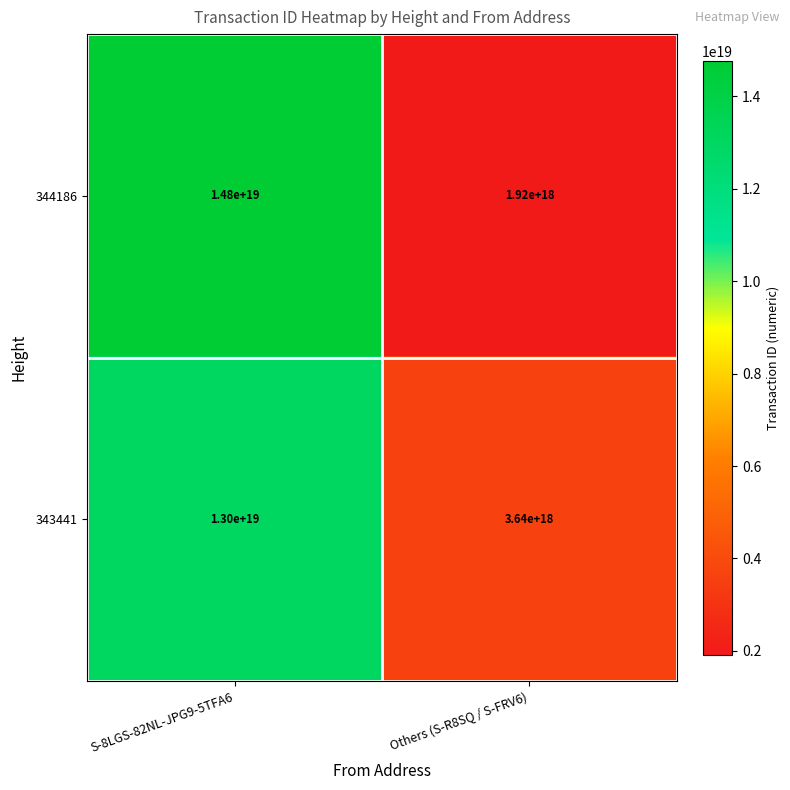

Which series changed the most between S-8LGS-82NL-JPG9-5TFA6 and Others (S-R8SQ / S-FRV6)?

344186